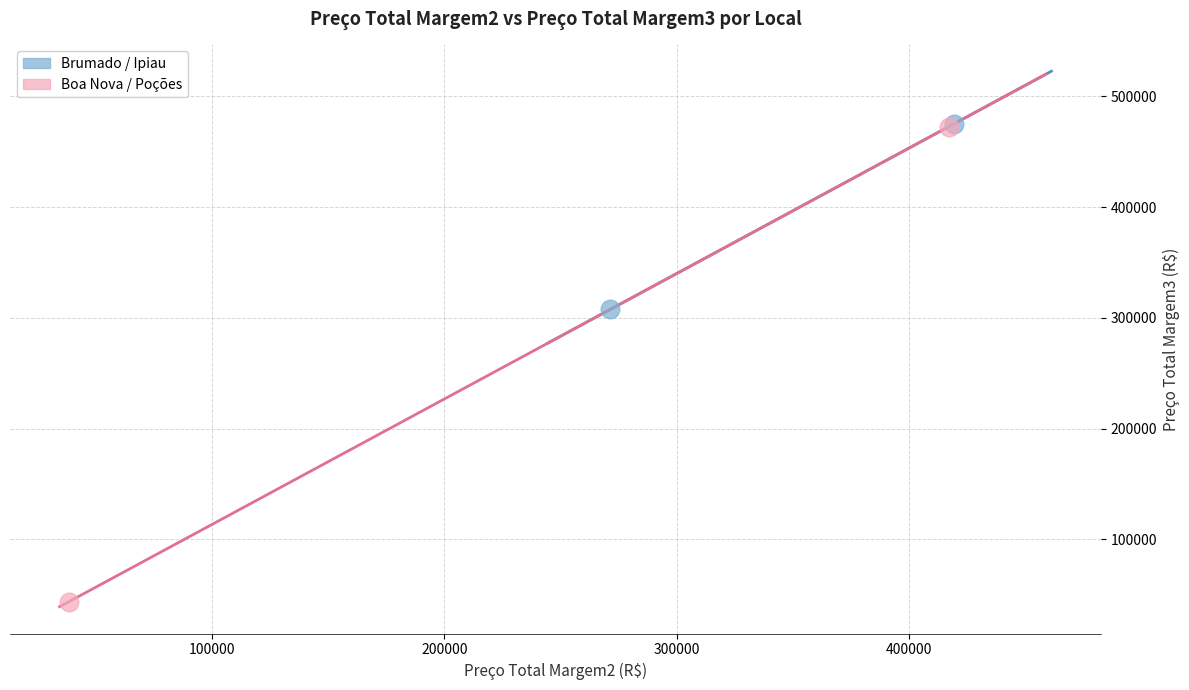

Which series reaches the minimum Y coordinate?

Boa Nova / Poções